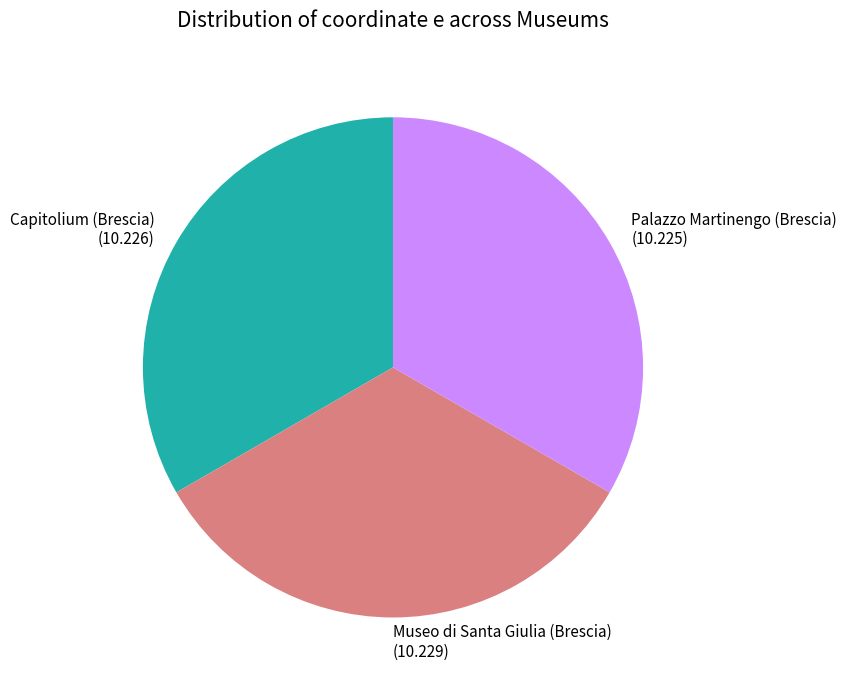

How many segments does this pie chart have?

3